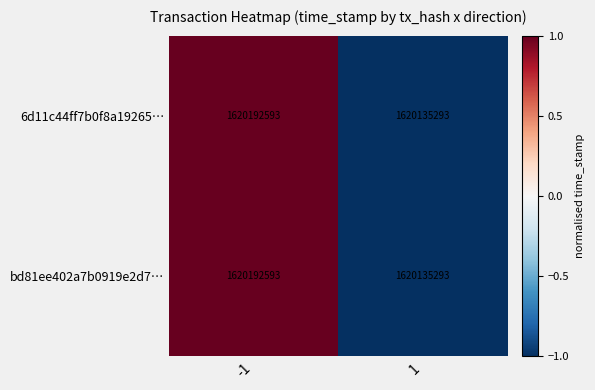

Reading left to right, what are all the values shown in this chart?

6d11c44ff7b0f8a19265…: 1620192593	1620135293
bd81ee402a7b0919e2d7…: 1620192593	1620135293